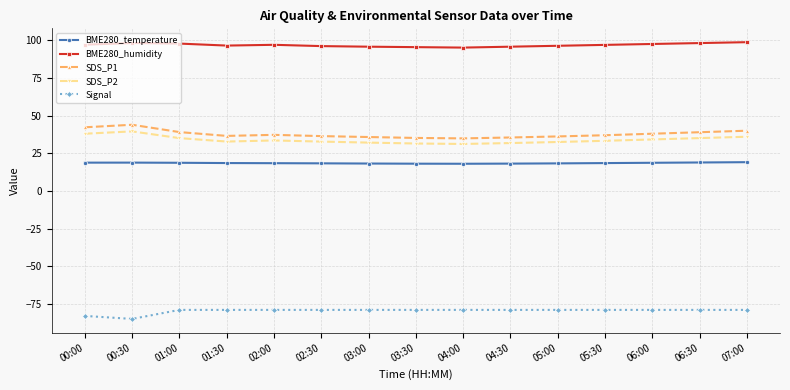

True or false: SDS_P2 and BME280_temperature intersect in this chart.

False